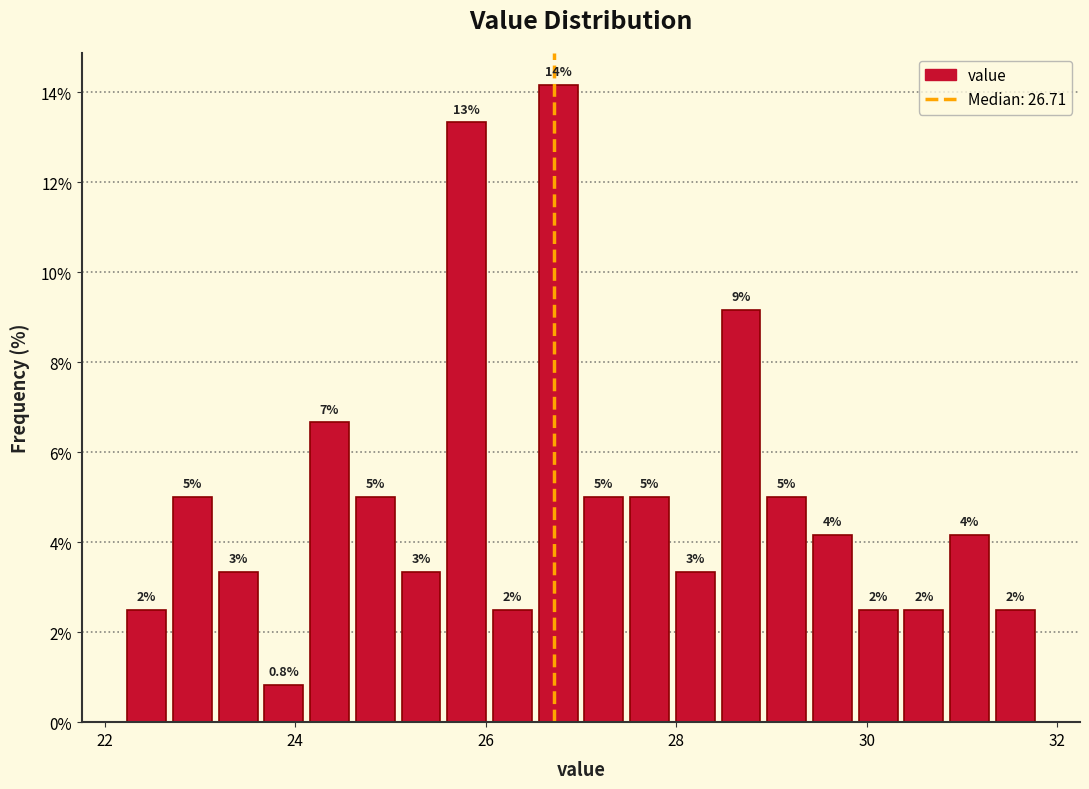

Read against the x-axis, roughly where is the centre of the tallest bar?

26.8